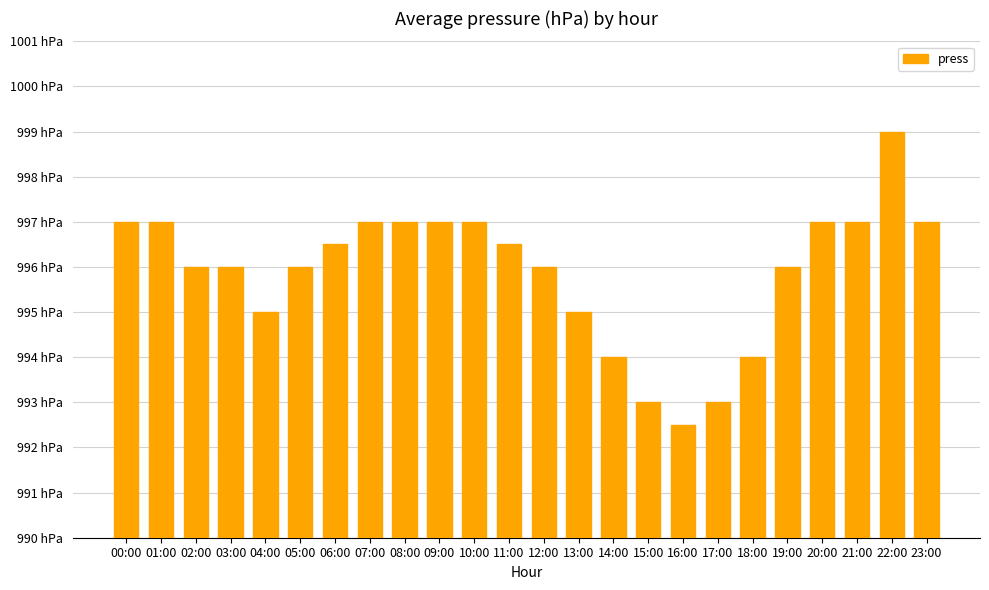

What is the smallest value displayed?

992.5